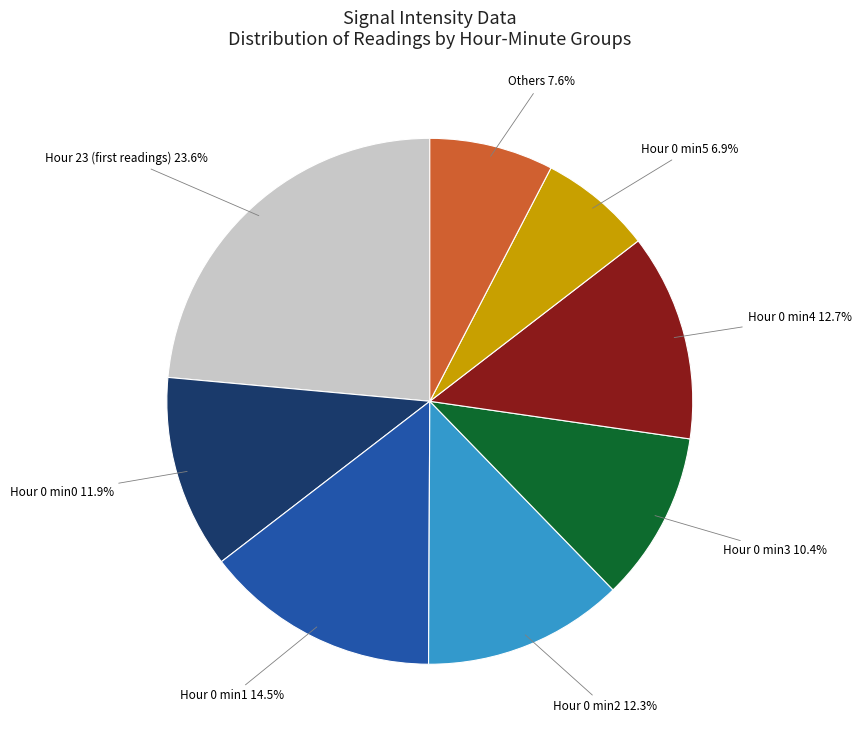

Does Hour 0 min4 account for over 50% of the chart?

No